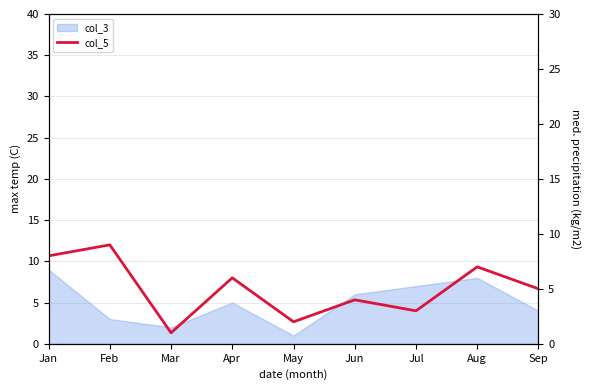

What is the average value?

5